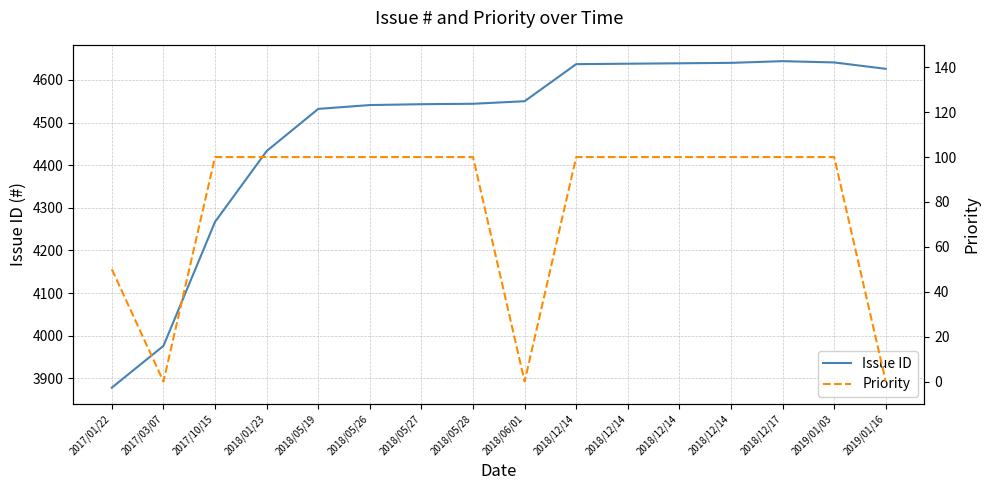

Where is the first local maximum for Issue ID?

2018/12/17